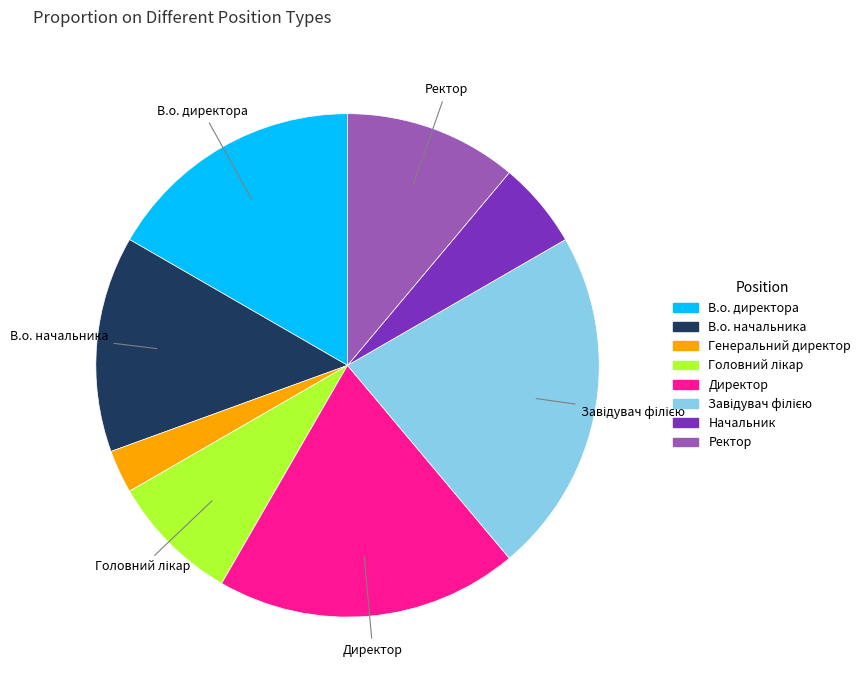

Count the number of slices in the pie.

8